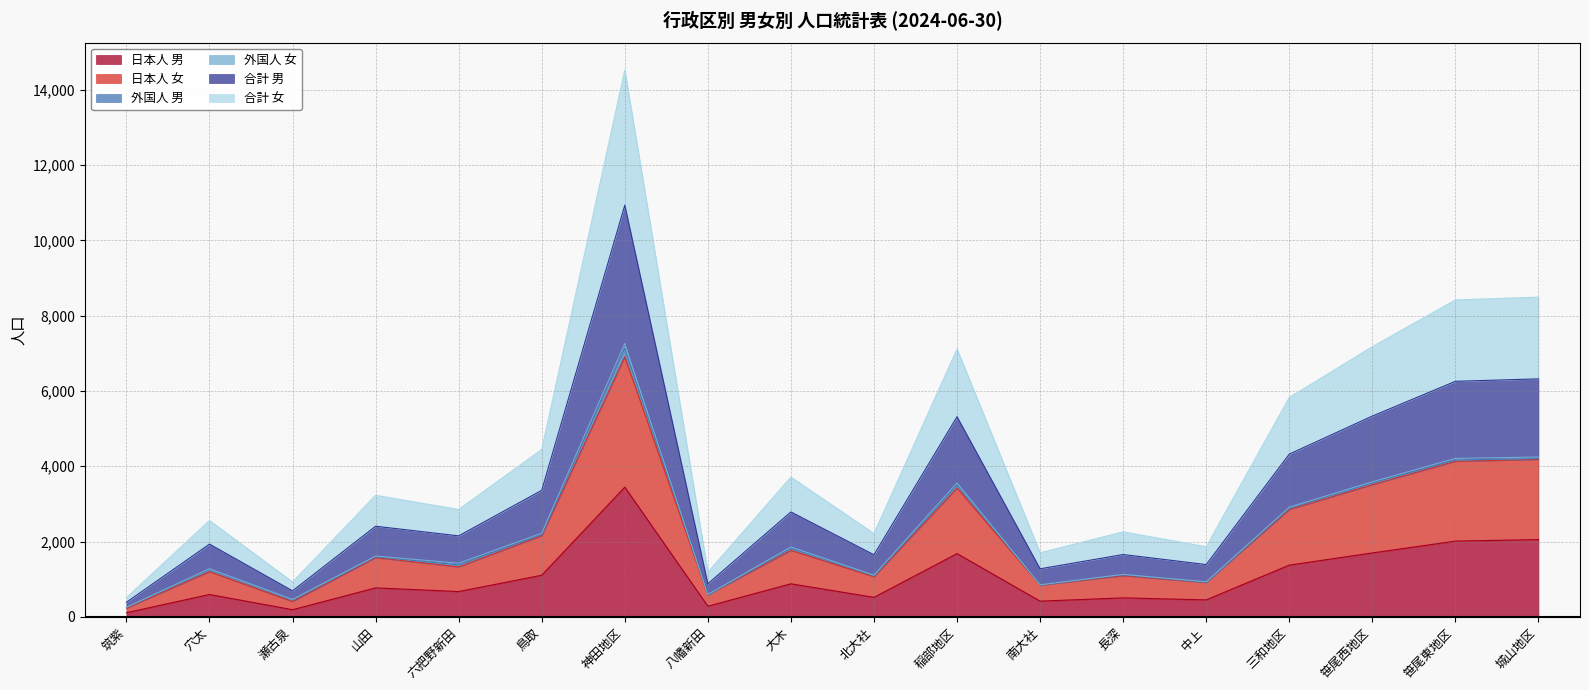

Is it true that 日本人 男 equals 1039 at 笹尾西地区?

False